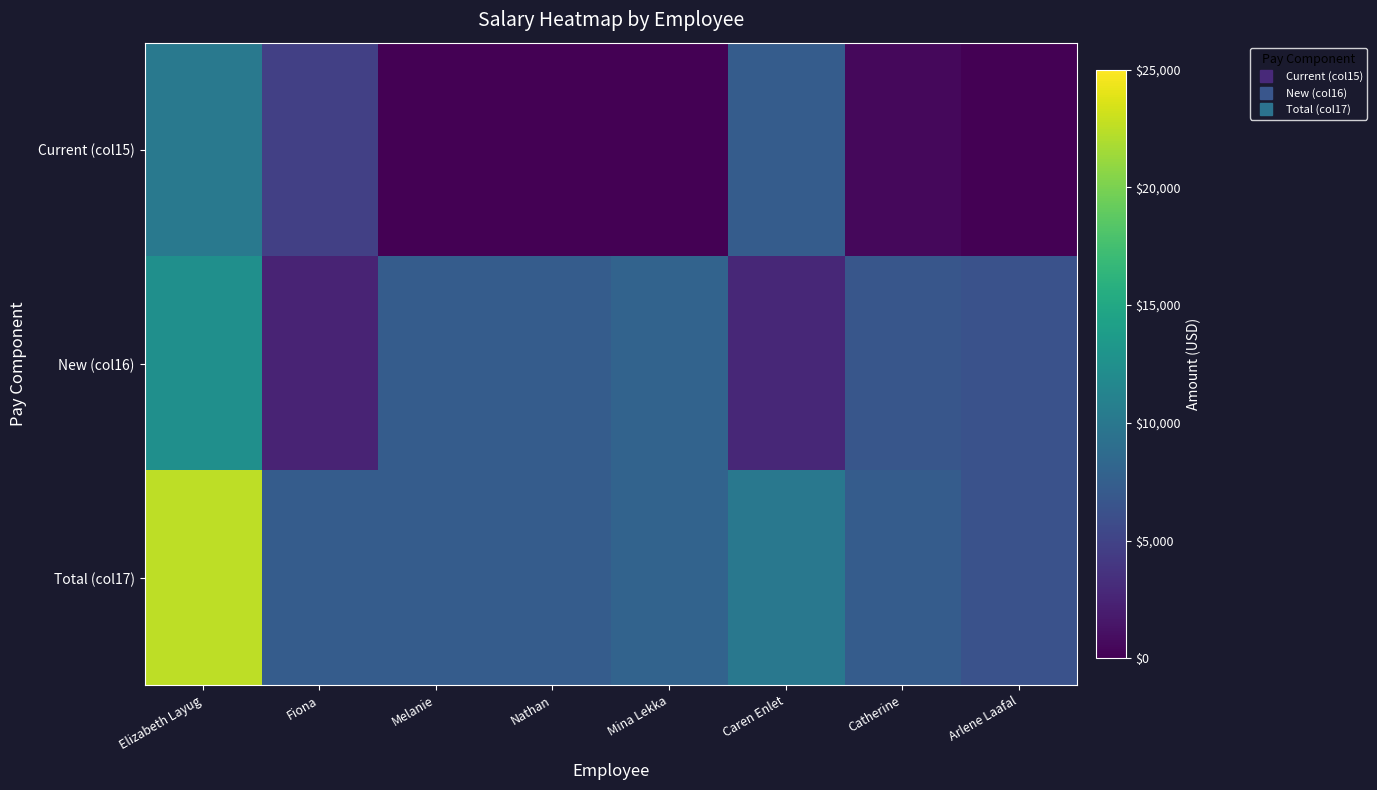

What is the total value across all series at Fiona?

14560.0